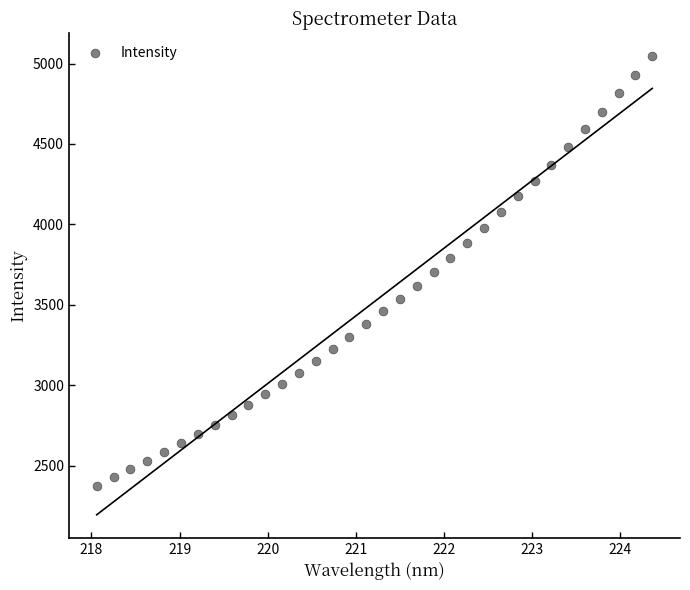

What is the range of X values (max minus min)?

6.3